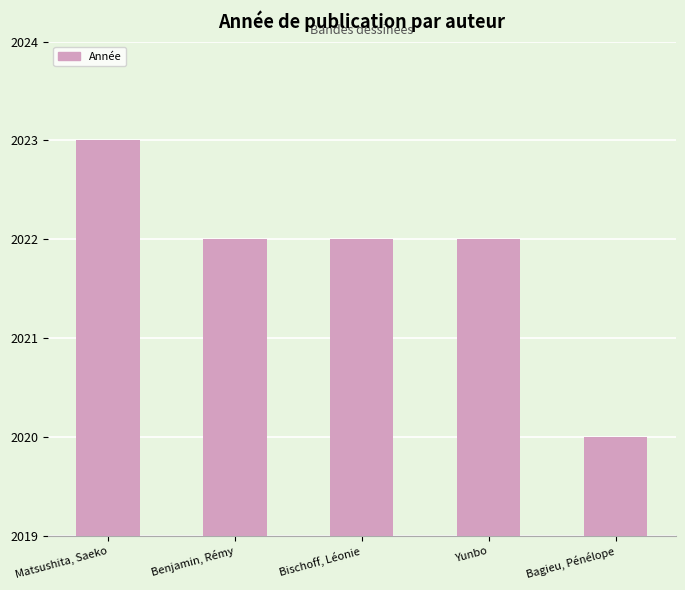

What is the smallest value displayed?

2020